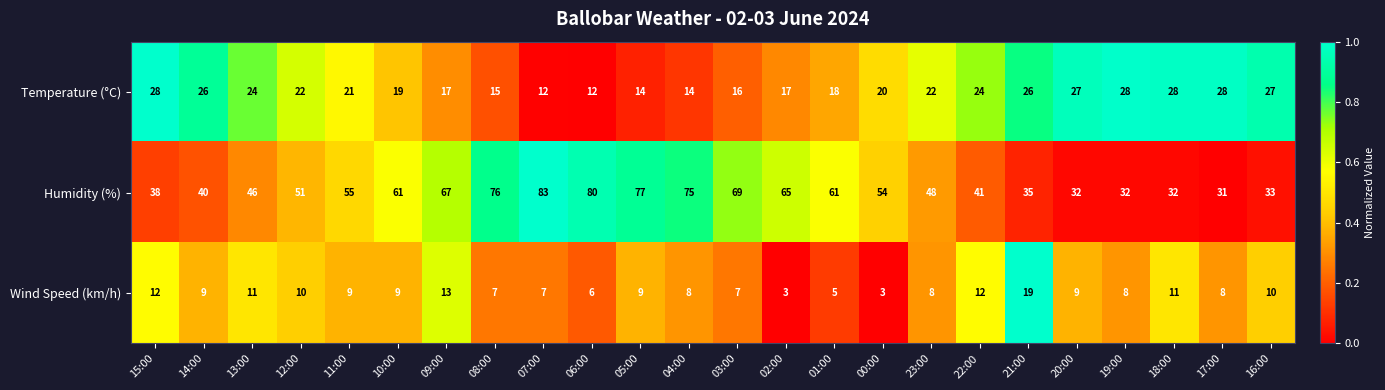

How many values in the Humidity (%) series are below 54?

12